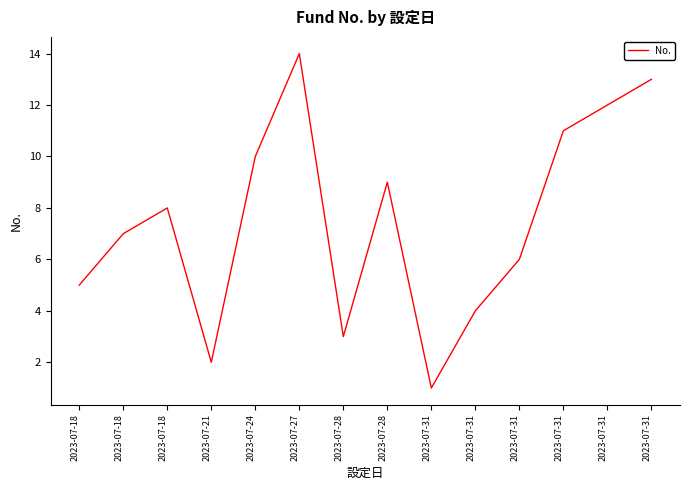

Where does the data first go above 8?

2023-07-24